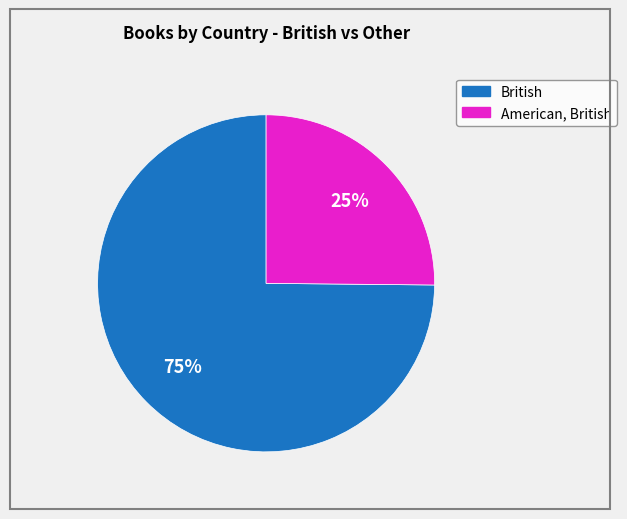

Is it true that British is 65% of the pie?

False